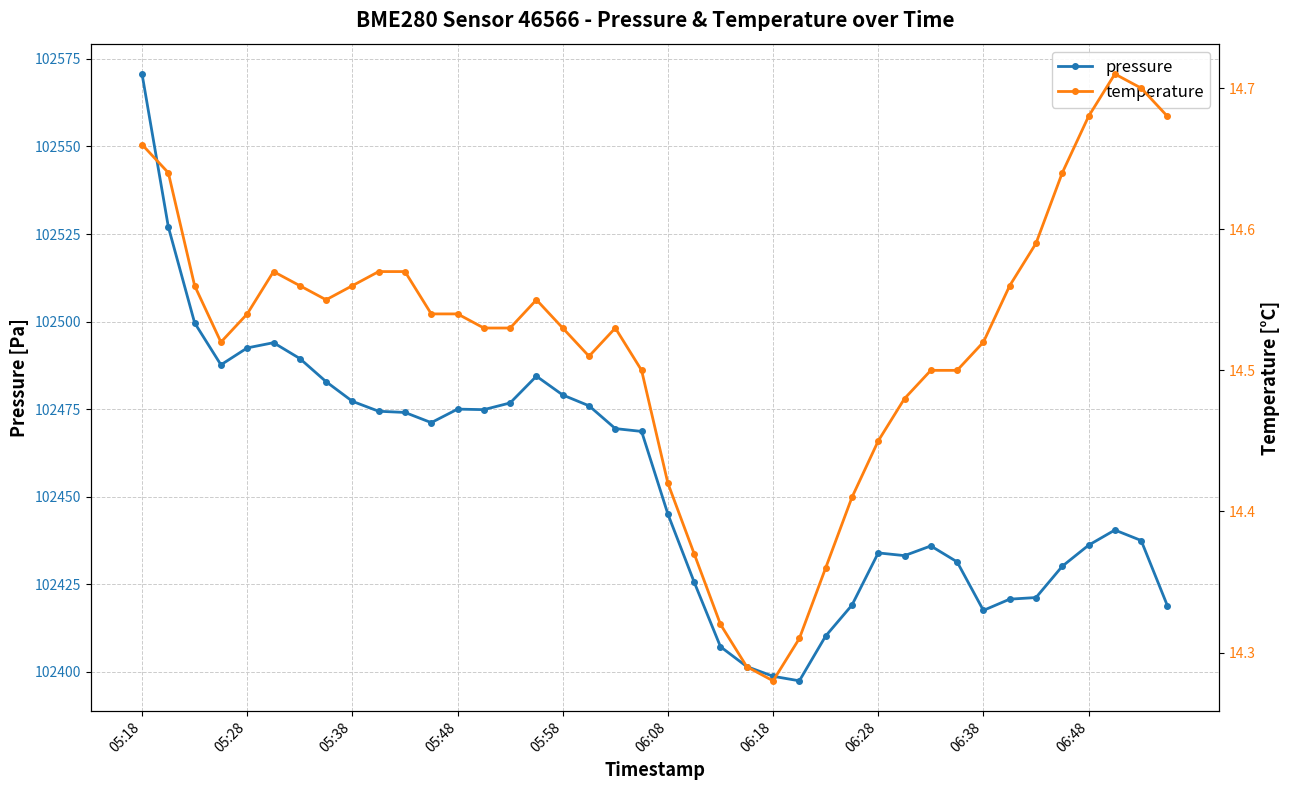

At which category is the sum across all series the highest?

05:18